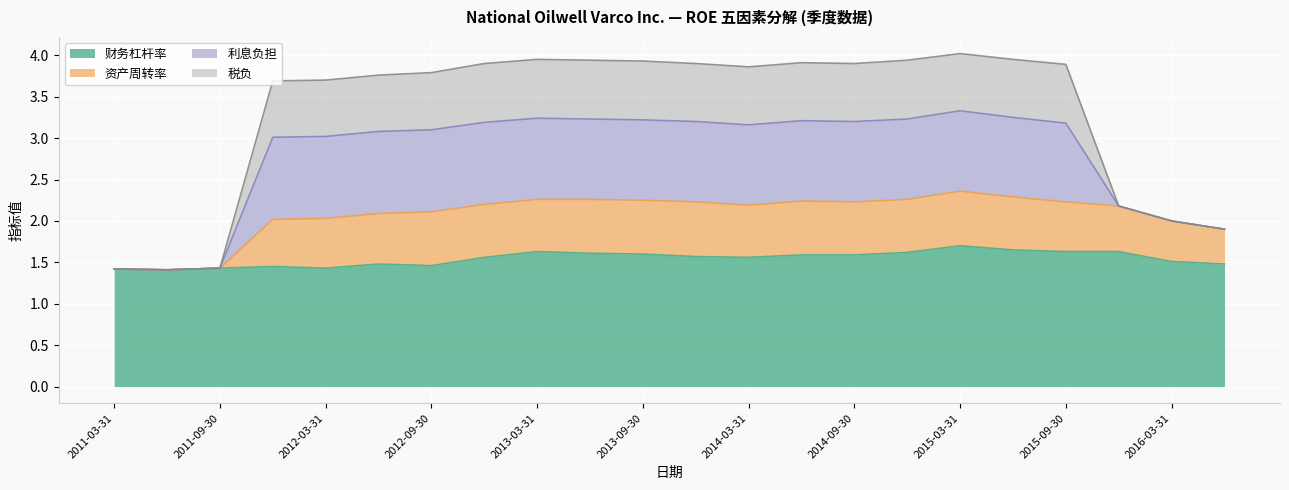

What is the greatest value displayed?

4.0